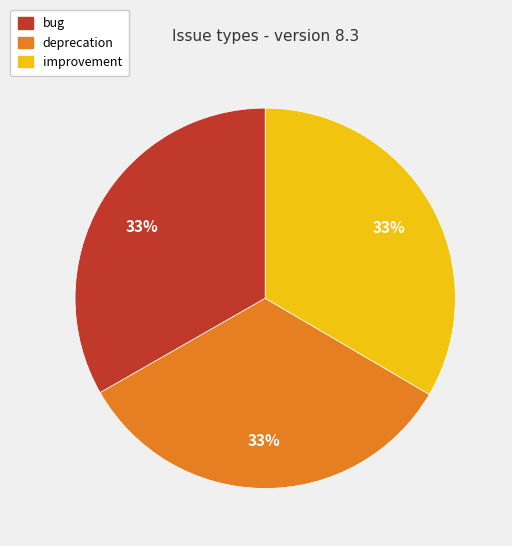

How many segments does this pie chart have?

3